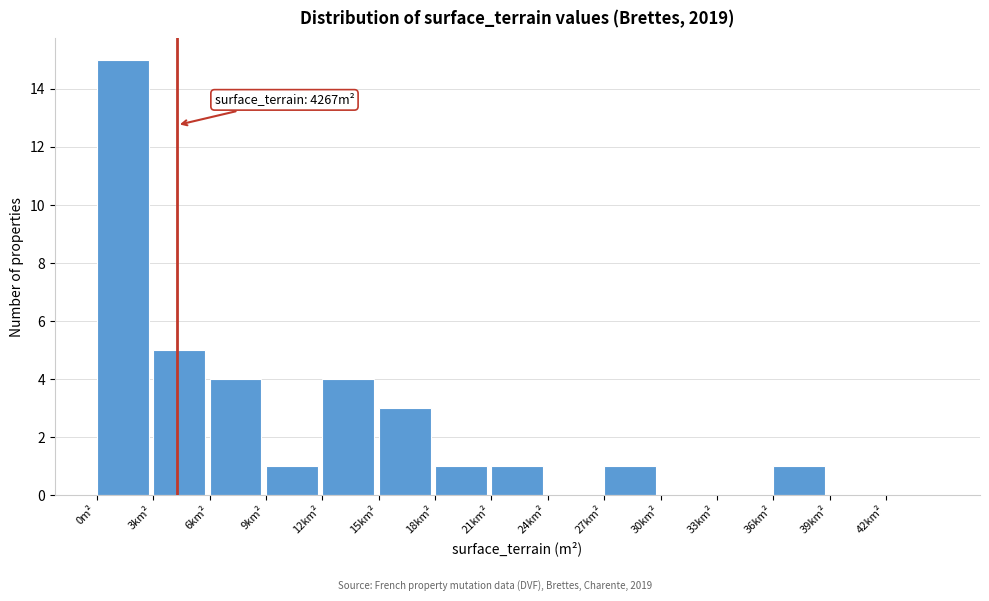

Reading left to right, what are all the values shown in this chart?

0m²=15	3km²=5	6km²=4	9km²=1	12km²=4	15km²=3	18km²=1	21km²=1	24km²=0	27km²=1	30km²=0	33km²=0	36km²=1	39km²=0	42km²=0